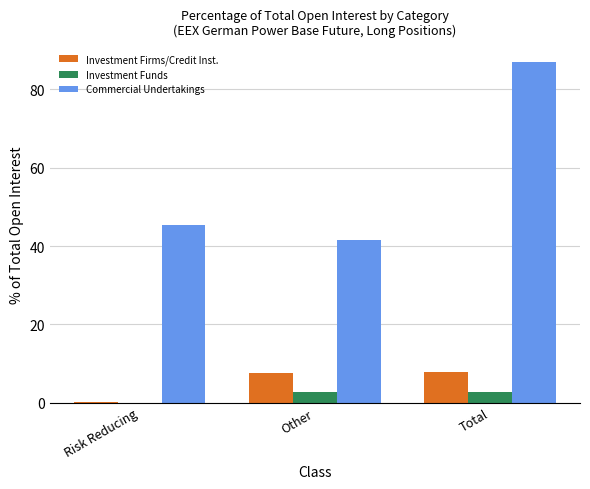

Which series has the largest range (max minus min)?

Commercial Undertakings